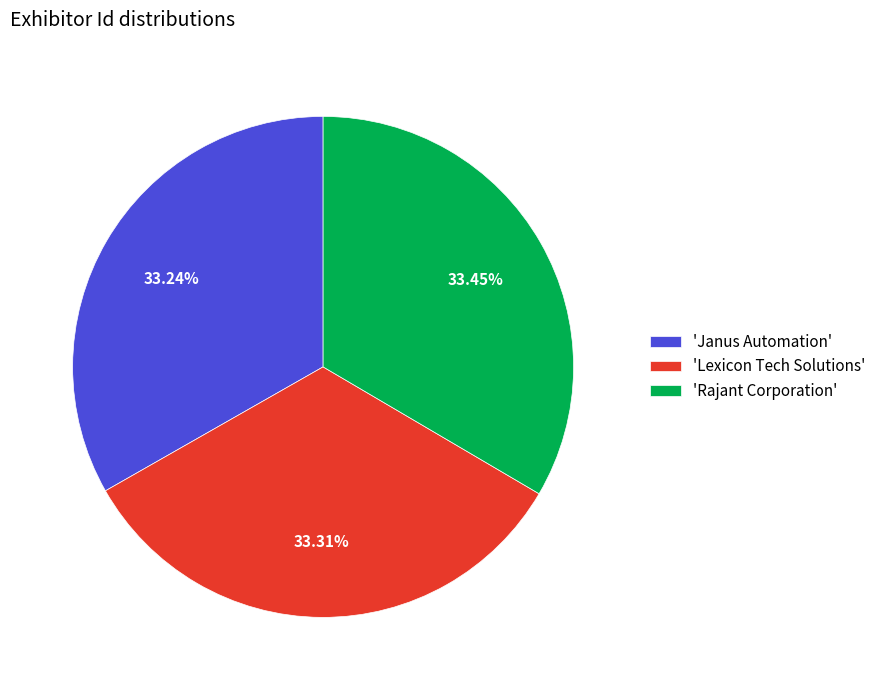

Is the sum of 'Lexicon Tech Solutions' and 'Janus Automation' greater than half?

Yes